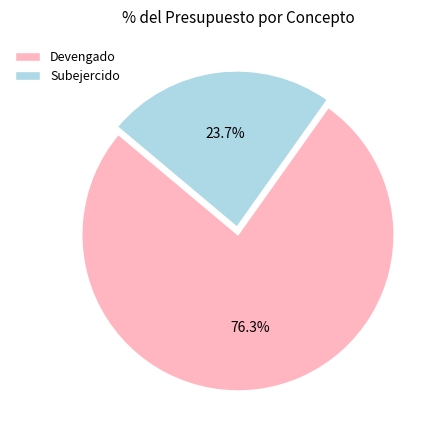

How much of the chart is everything except Devengado?

23.7%